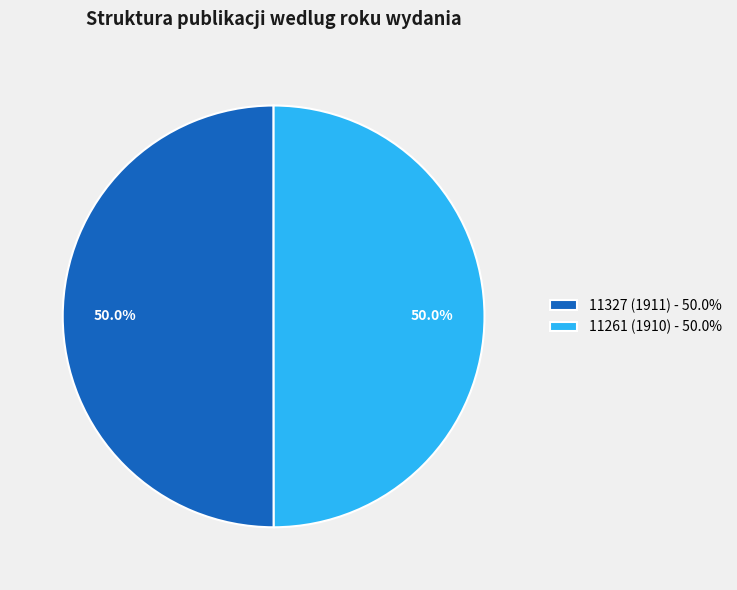

What is the ratio of the value at 11327 (1911) - 50.0% to the value at 11261 (1910) - 50.0%?

1.0